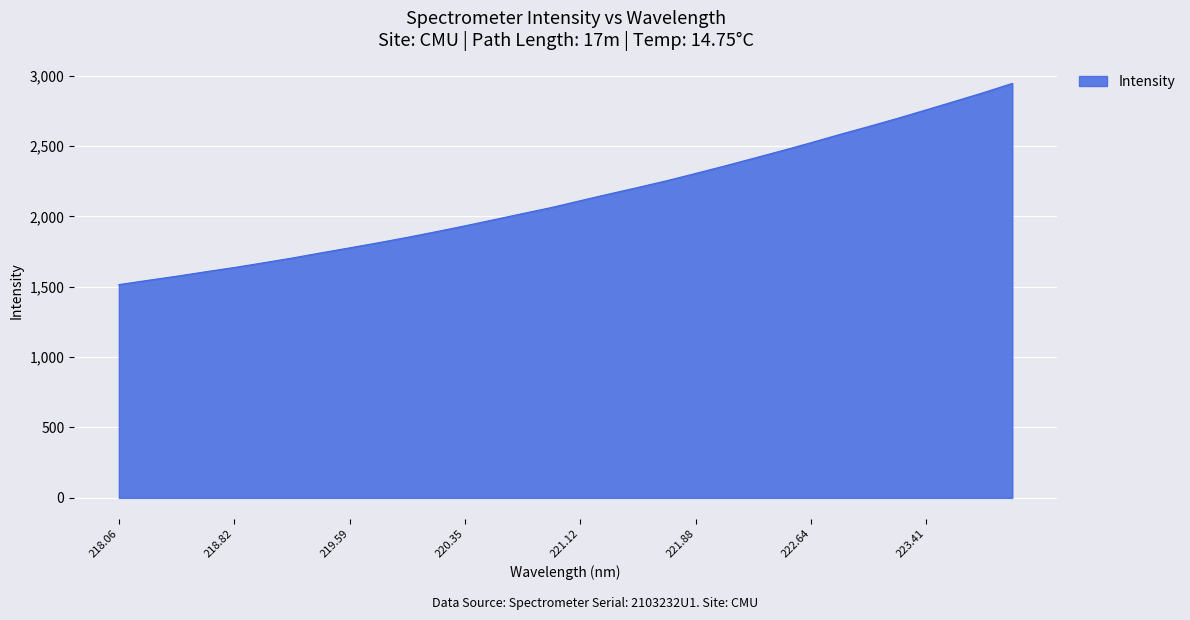

What is the difference between the maximum and minimum values?

1429.6